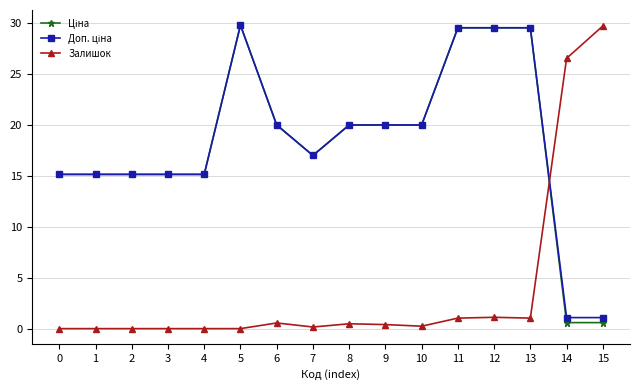

The Залишок series shows 0.0 at 1. True or false?

True